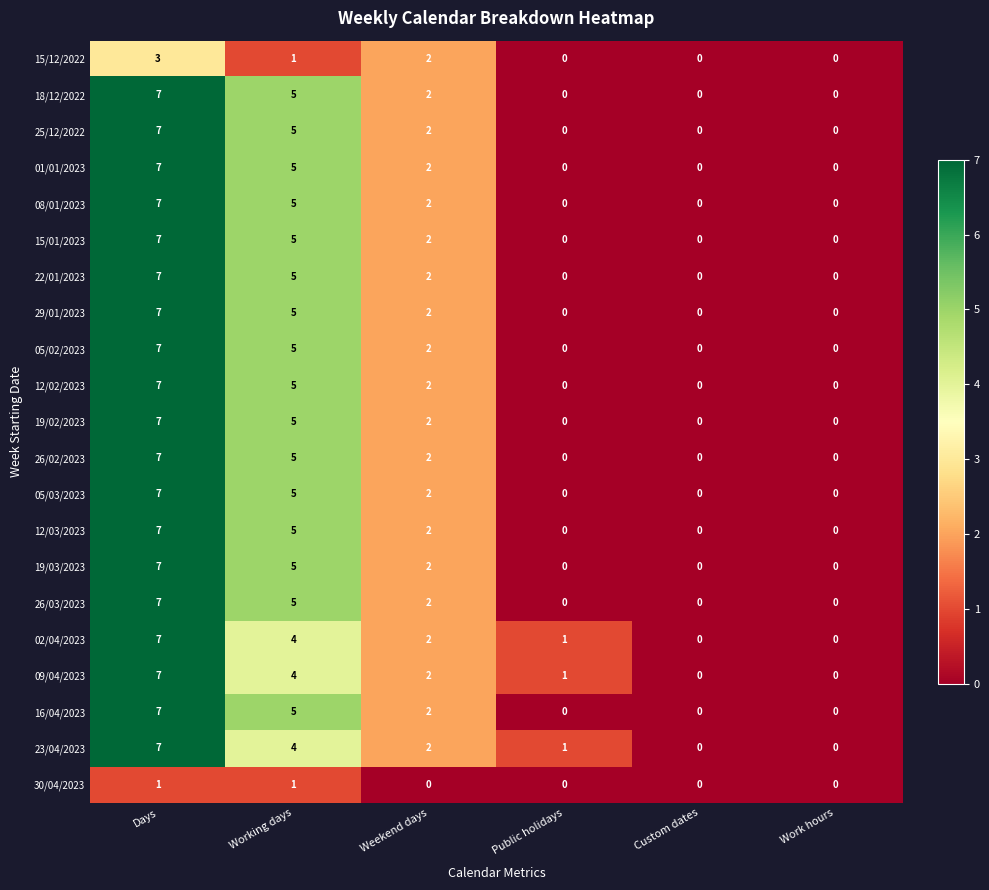

The 19/02/2023 series shows 0 at Work hours. True or false?

True